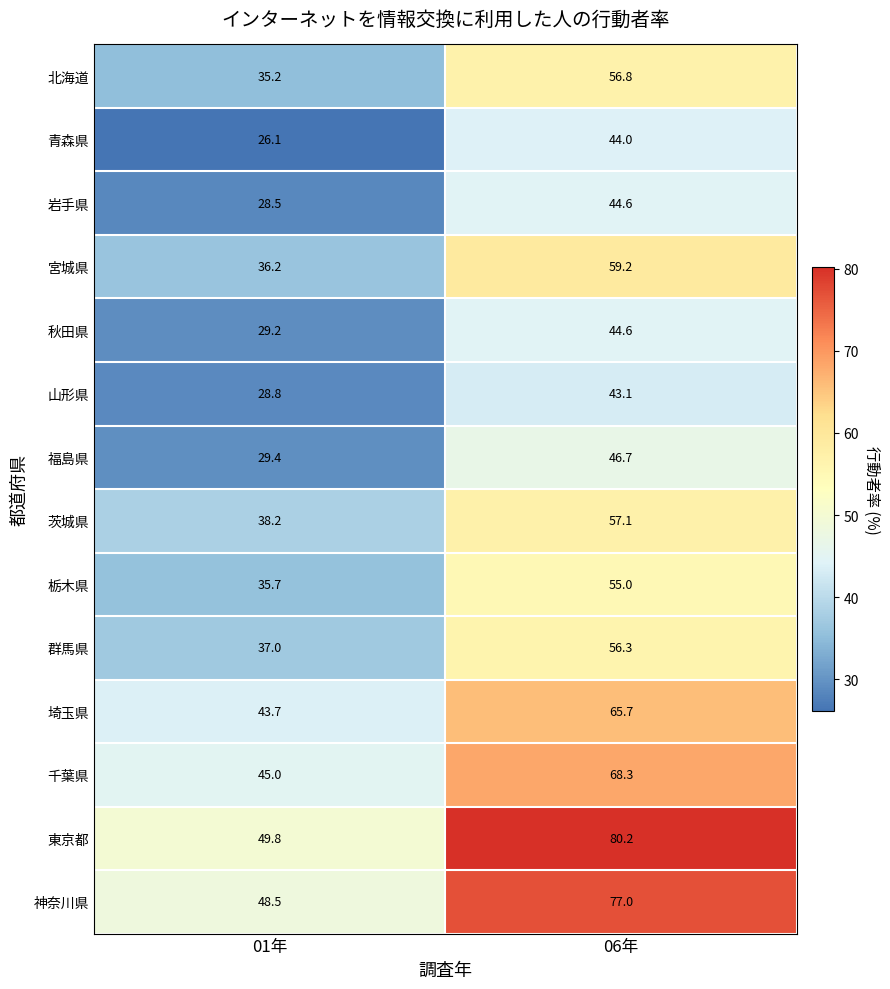

How many distinct data groups are displayed?

14